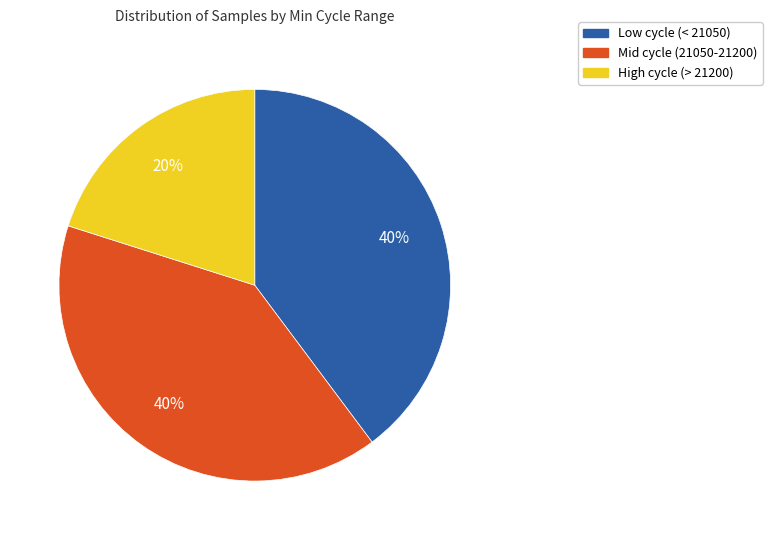

To the nearest percent, what is the average slice percentage?

33%